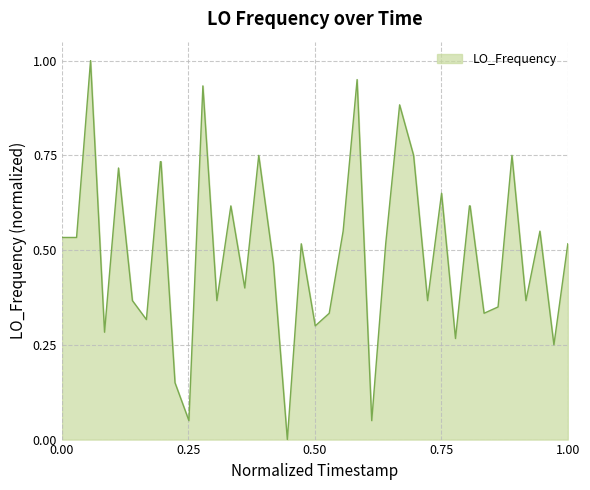

What is the maximum value shown in the chart?

1.0